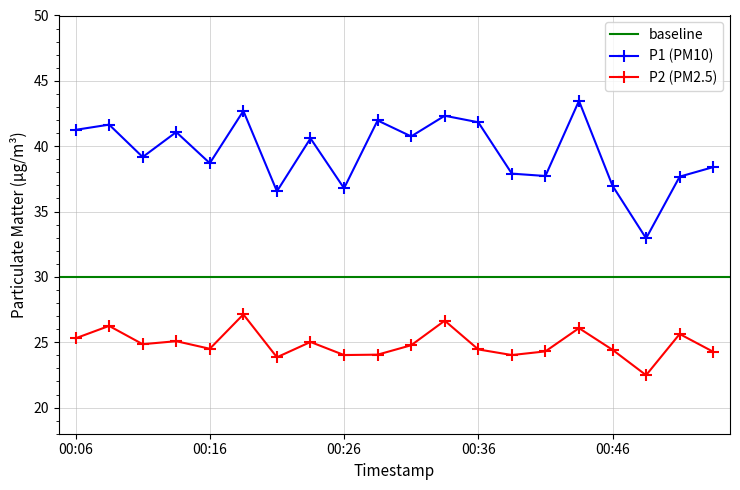

Rank the categories by P2 value from lowest to highest.

00:48, 00:21, 00:26, 00:38, 00:28, 00:53, 00:41, 00:46, 00:36, 00:16, 00:31, 00:11, 00:23, 00:14, 00:06, 00:51, 00:43, 00:09, 00:33, 00:19